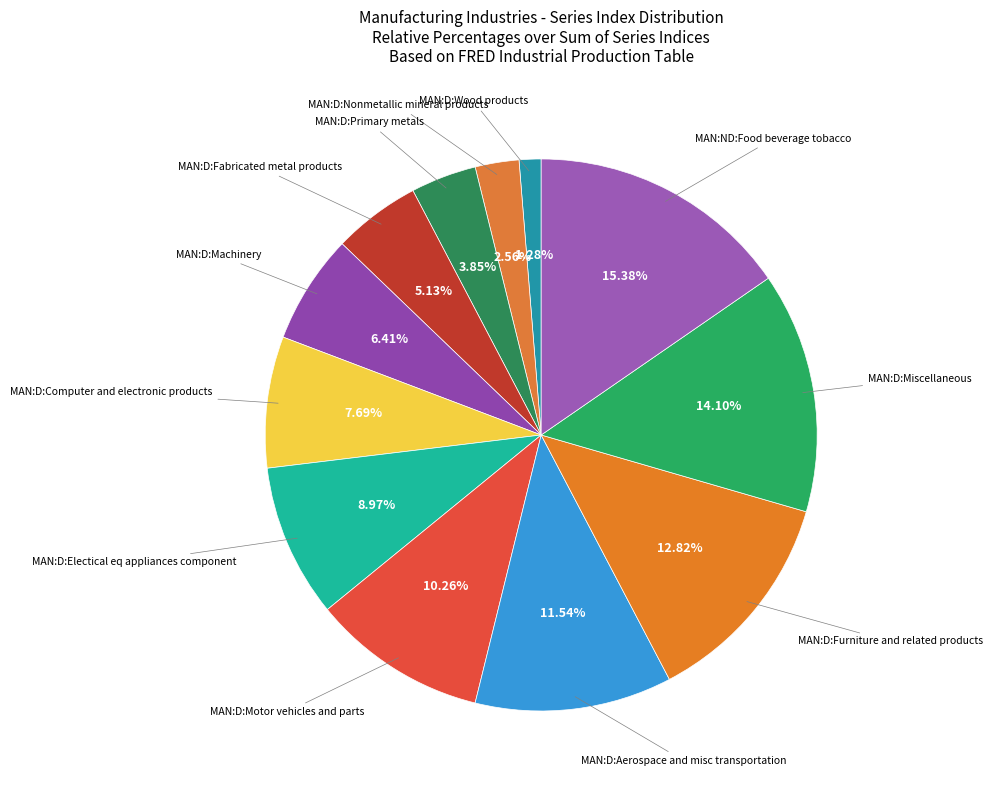

Which slice is the largest?

MAN:ND:Food beverage tobacco